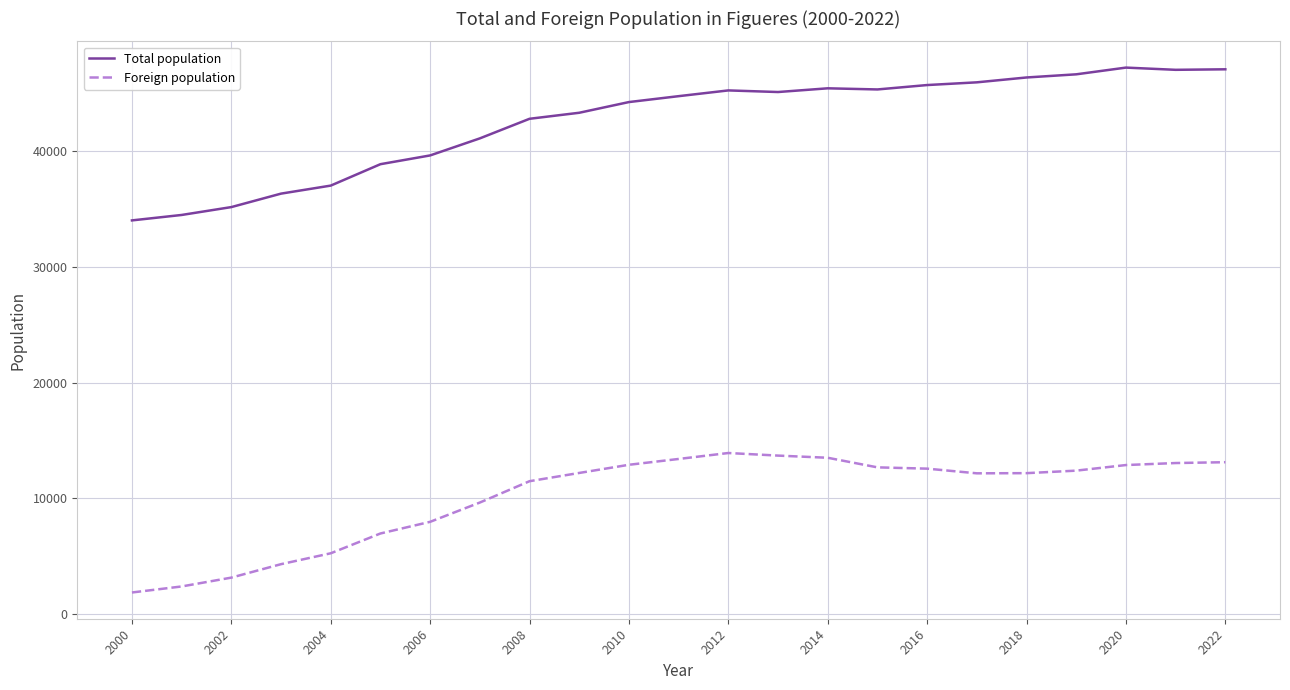

List the series in order of their overall mean, lowest first.

Foreign population, Total population